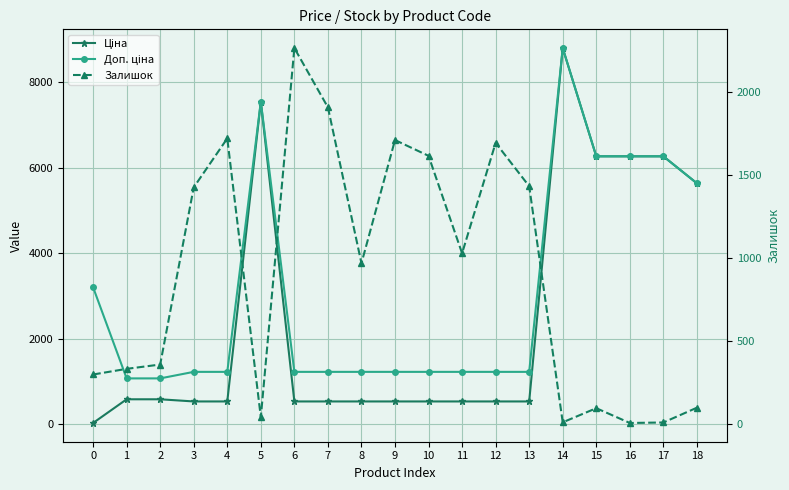

Which series has the widest spread of values?

Ціна